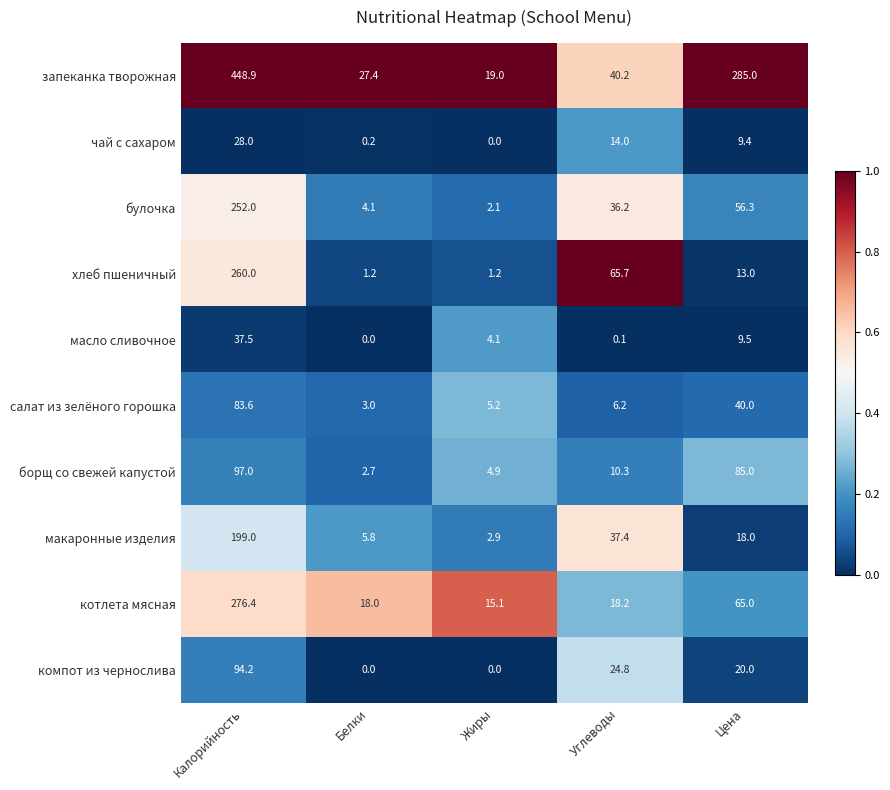

What is the average value of the масло сливочное series?

10.2